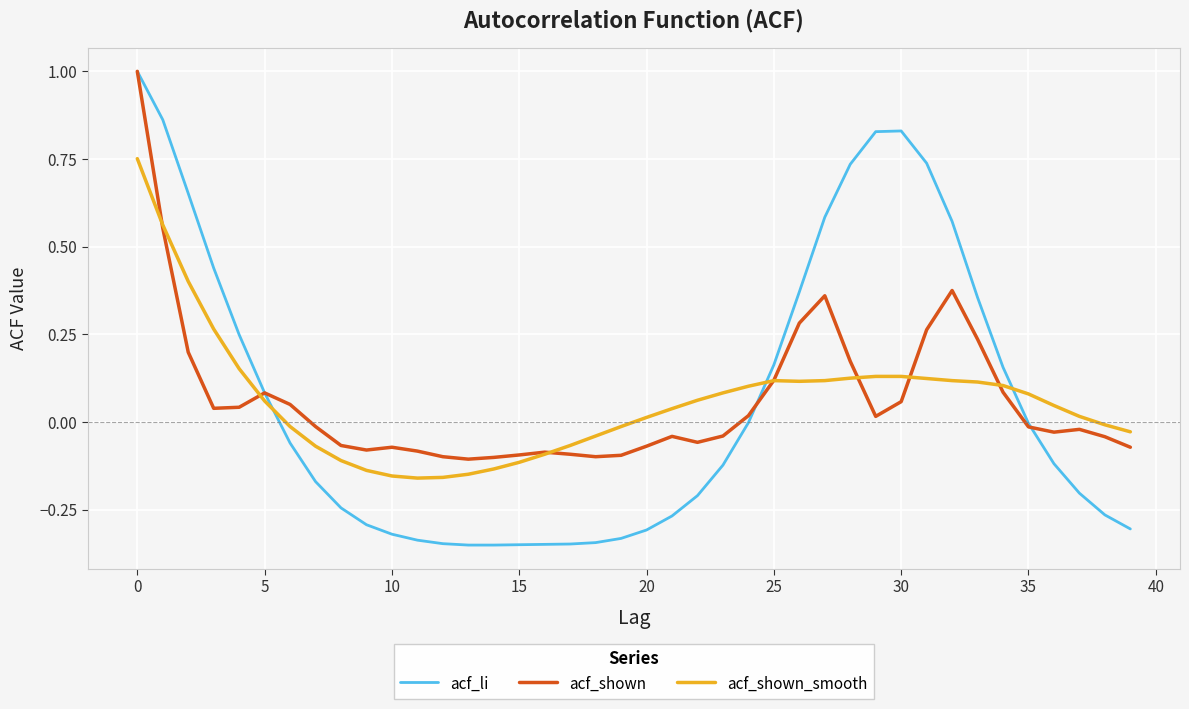

Which series has the largest range (max minus min)?

acf_li